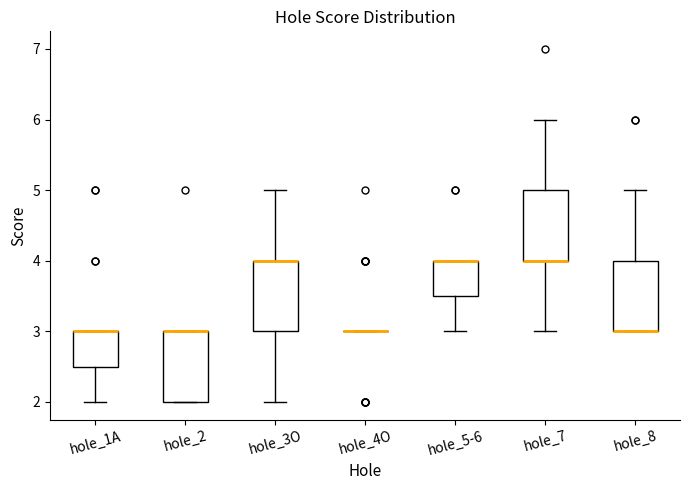

Reading left to right, transcribe this box plot: for each box, give where its median line is, the range the box spans, and where its two whiskers end, as read against the y-axis. The values are not printed on the chart, so give them approximately, as read against the axis.

hole_1A: median 3.0 (drawn on the box's upper edge), box 2.5 to 3.0, whiskers 2.0 to 3.0
hole_2: median 3.0 (drawn on the box's upper edge), box 2.0 to 3.0, whiskers 2.0 to 3.0
hole_3O: median 4.0 (drawn on the box's upper edge), box 3.0 to 4.0, whiskers 2.0 to 5.0
hole_4O: box collapsed to a line at 3.0, whiskers 3.0 to 3.0
hole_5-6: median 4.0 (drawn on the box's upper edge), box 3.5 to 4.0, whiskers 3.0 to 4.0
hole_7: median 4.0 (drawn on the box's lower edge), box 4.0 to 5.0, whiskers 3.0 to 6.0
hole_8: median 3.0 (drawn on the box's lower edge), box 3.0 to 4.0, whiskers 3.0 to 5.0